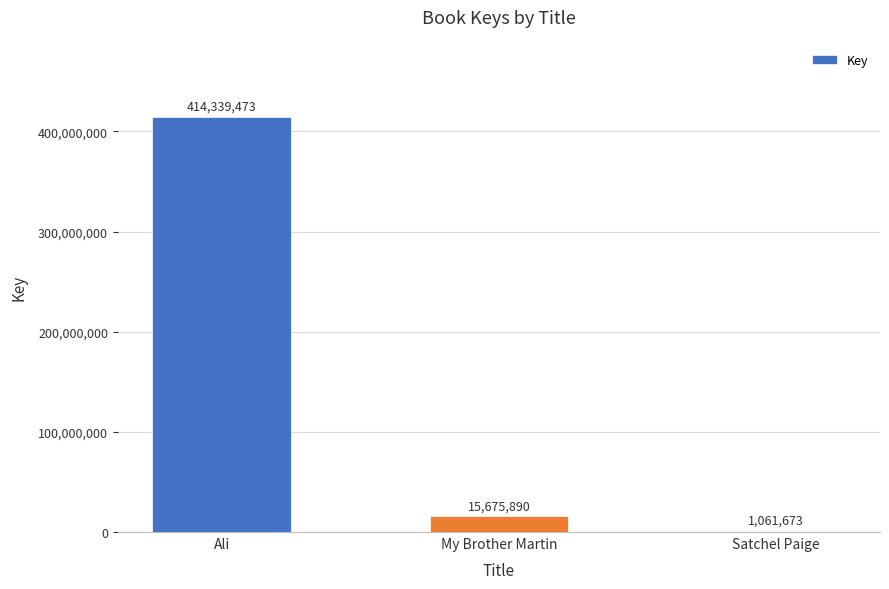

Between Satchel Paige and My Brother Martin, which is larger?

My Brother Martin